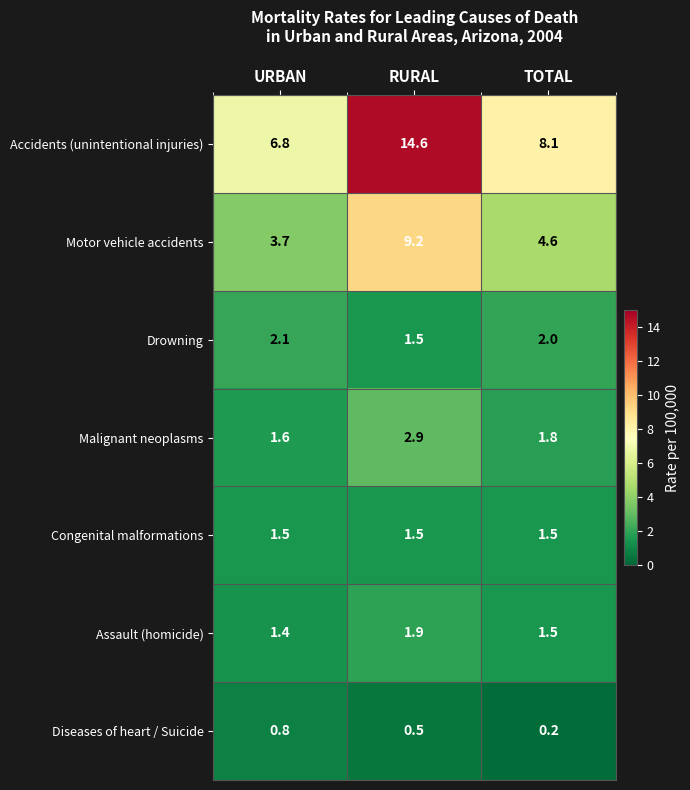

At which label does Drowning first exceed 2?

URBAN